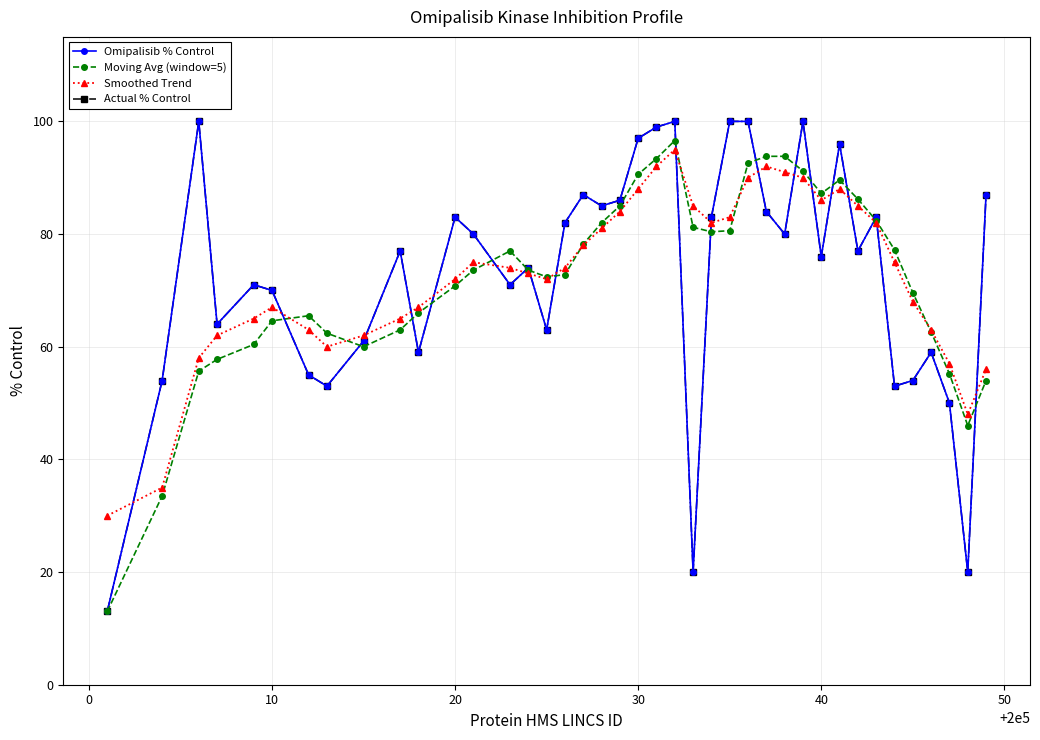

True or false: Actual % Control and Smoothed Trend intersect in this chart.

True